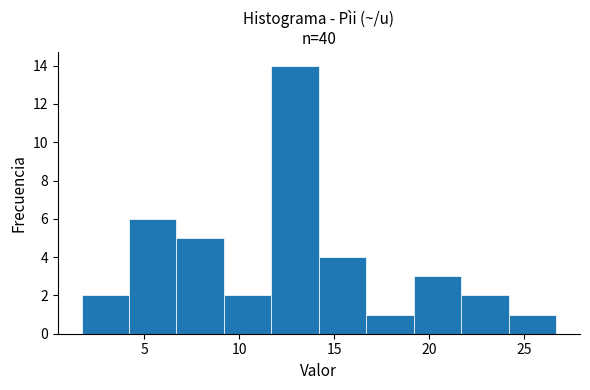

Which range on the x-axis has the tallest bar?

11.7 to 14.2